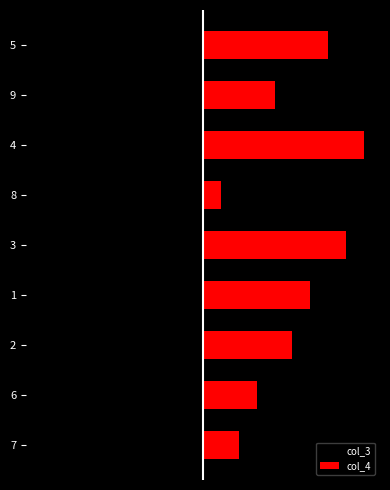

Between 1 and 2, which is larger?

1